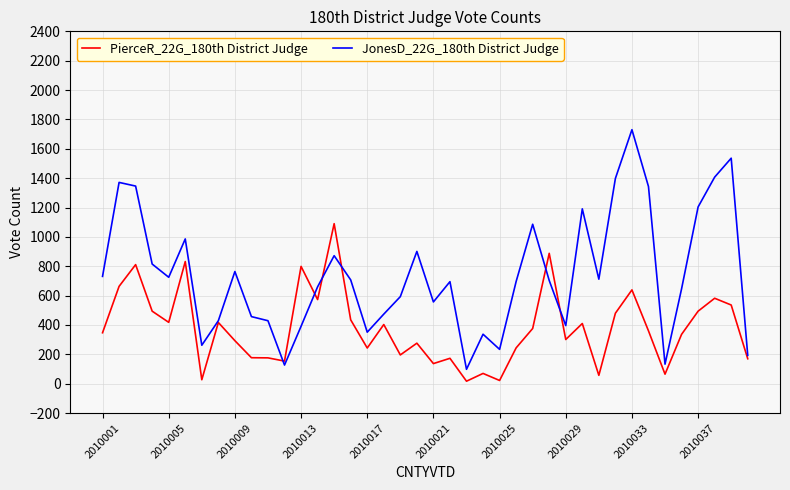

True or false: PierceR_22G_180th District Judge has more than 0 points higher than both neighbors.

True